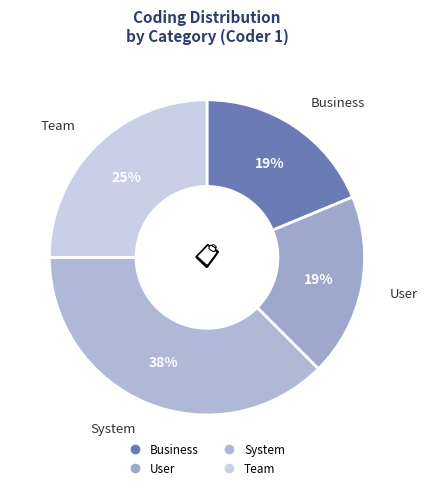

What is the largest slice in the pie chart?

system